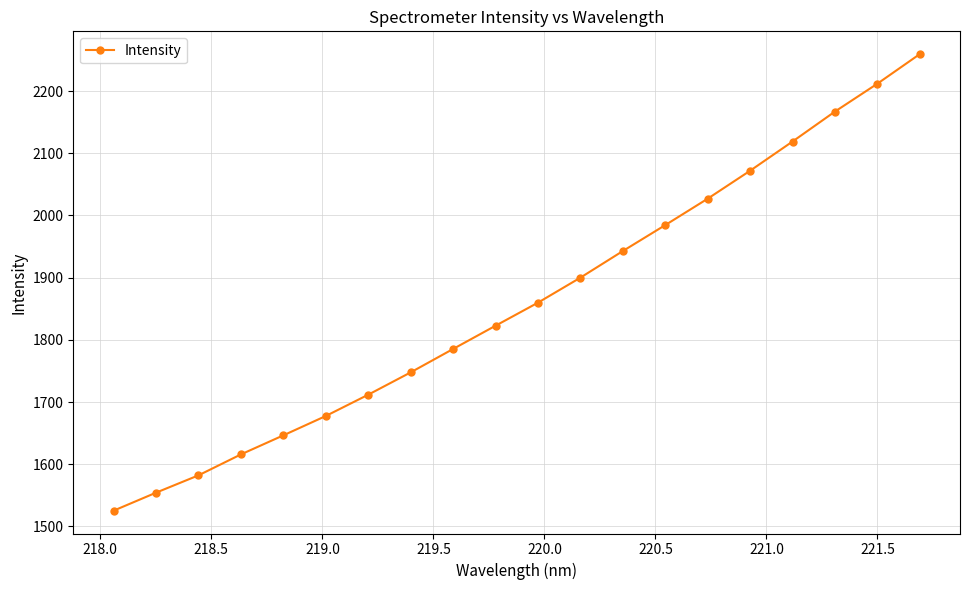

What is the value of the 1st point from the left?

1525.4